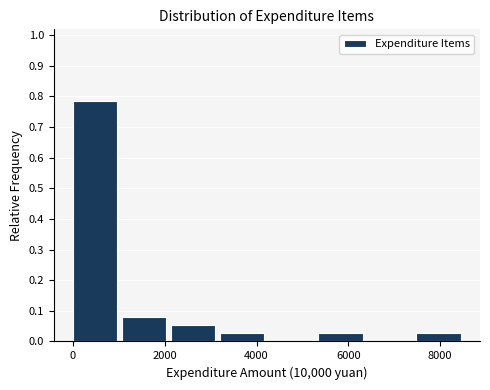

Reading left to right, list every bar in this chart as the range it spans on the x-axis followed by its height. Neither the bar edges nor the heights are printed on the chart, so give them approximately, as read against the axes.

0 to 1000: 0.78
1000 to 2200: 0.08
2200 to 3200: 0.05
3200 to 4200: 0.03
4200 to 5400: 0
5400 to 6400: 0.03
6400 to 7400: 0
7400 to 8600: 0.03